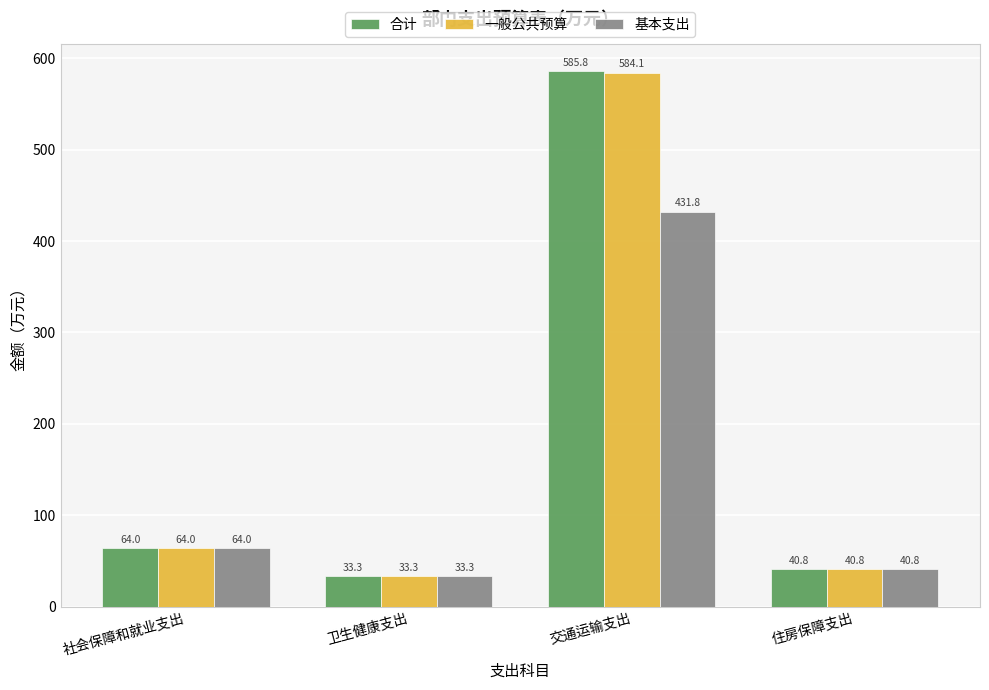

Rank the categories by 基本支出 value from highest to lowest.

交通运输支出, 社会保障和就业支出, 住房保障支出, 卫生健康支出